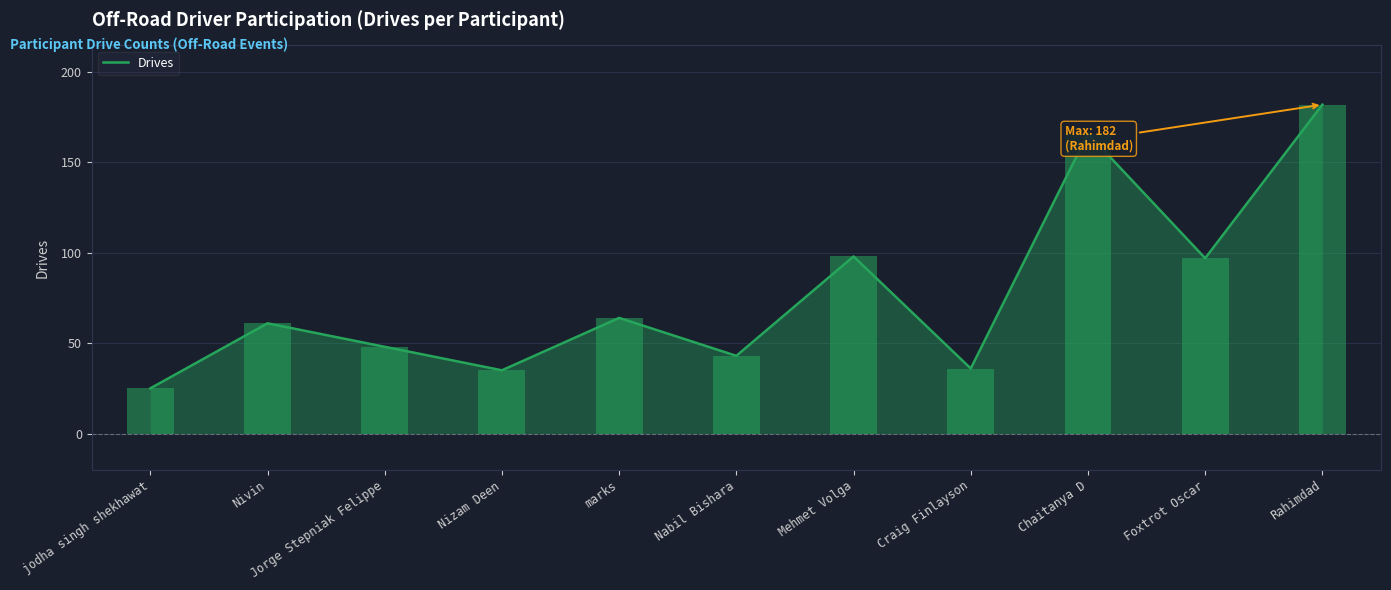

What is the difference between the values at Nizam Deen and Nivin?

26